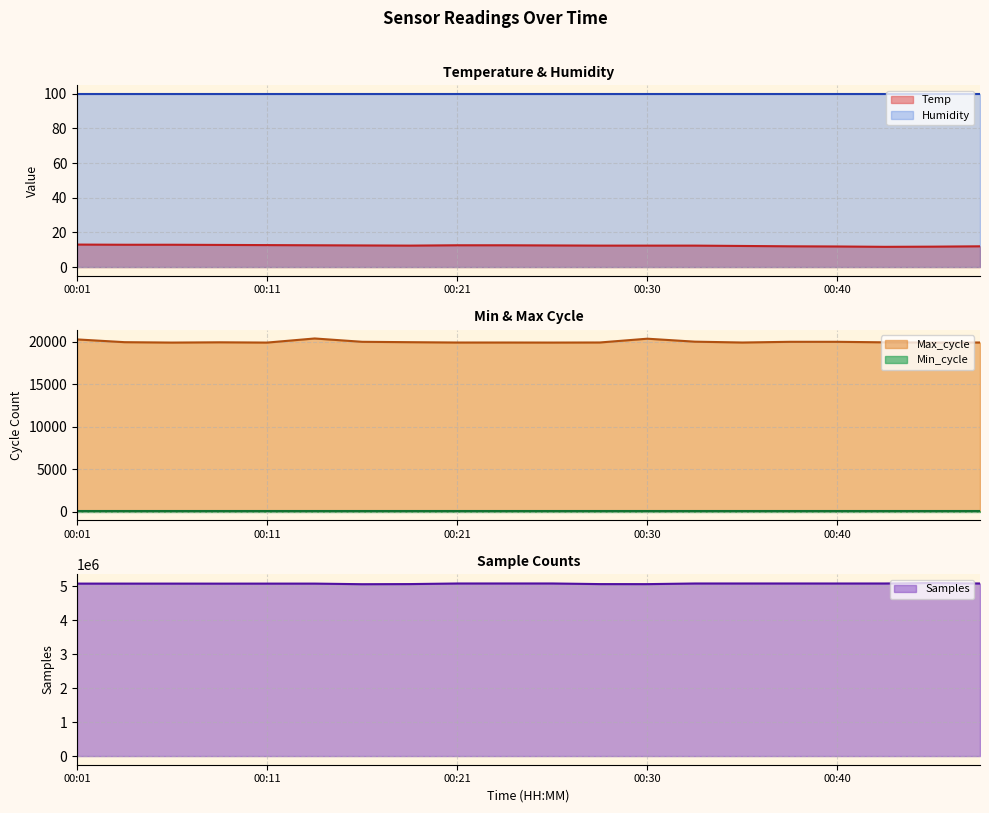

At which label does Max_cycle first exceed 19940?

00:01